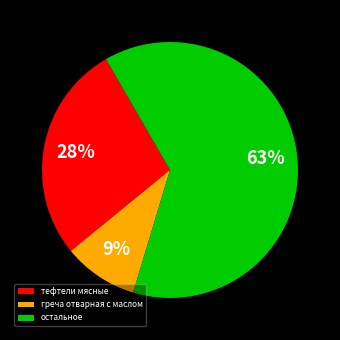

Combined, do остальное and греча отварная с маслом account for over 50%?

Yes